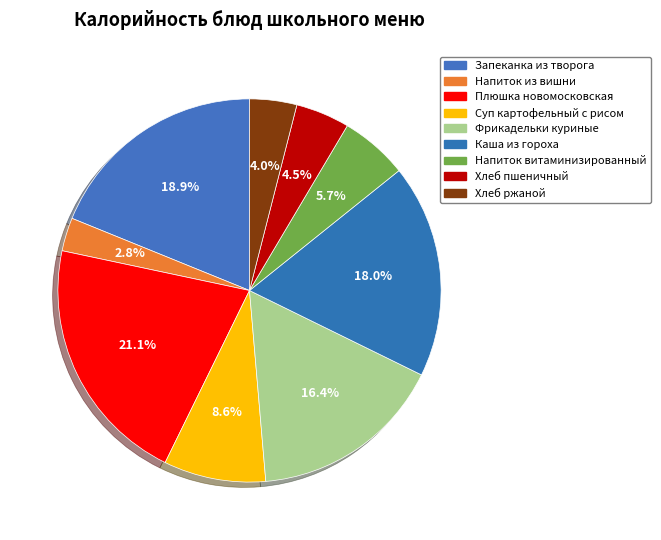

The Запеканка из творога slice represents 9% of the pie. True or false?

False